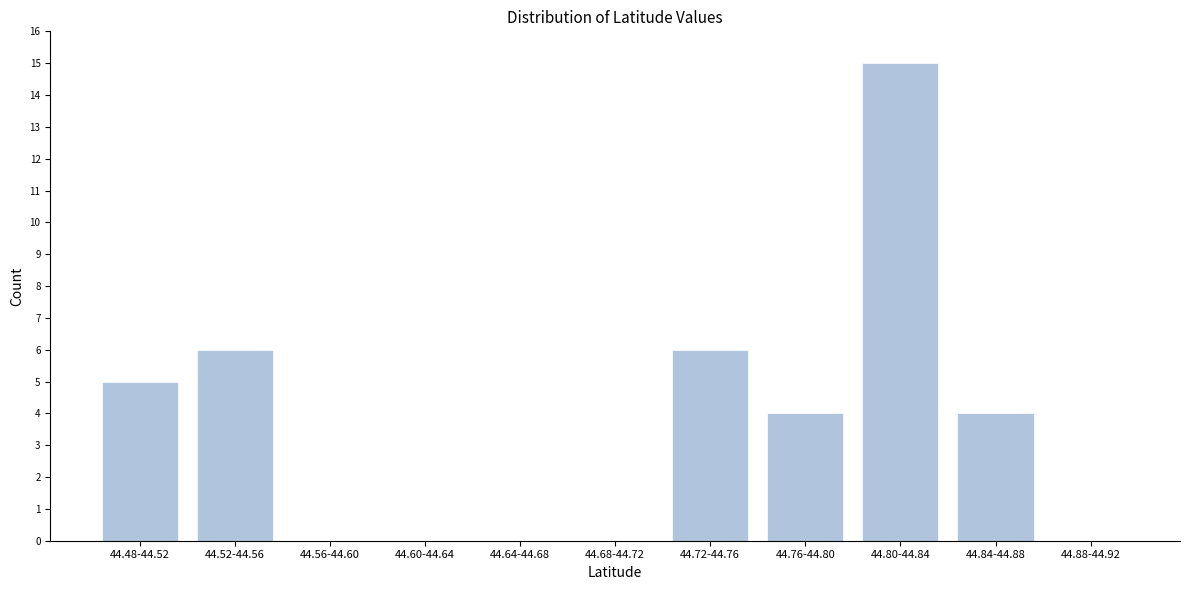

Reading left to right, transcribe all the data shown in this chart.

44.48-44.52=5	44.52-44.56=6	44.56-44.60=0	44.60-44.64=0	44.64-44.68=0	44.68-44.72=0	44.72-44.76=6	44.76-44.80=4	44.80-44.84=15	44.84-44.88=4	44.88-44.92=0